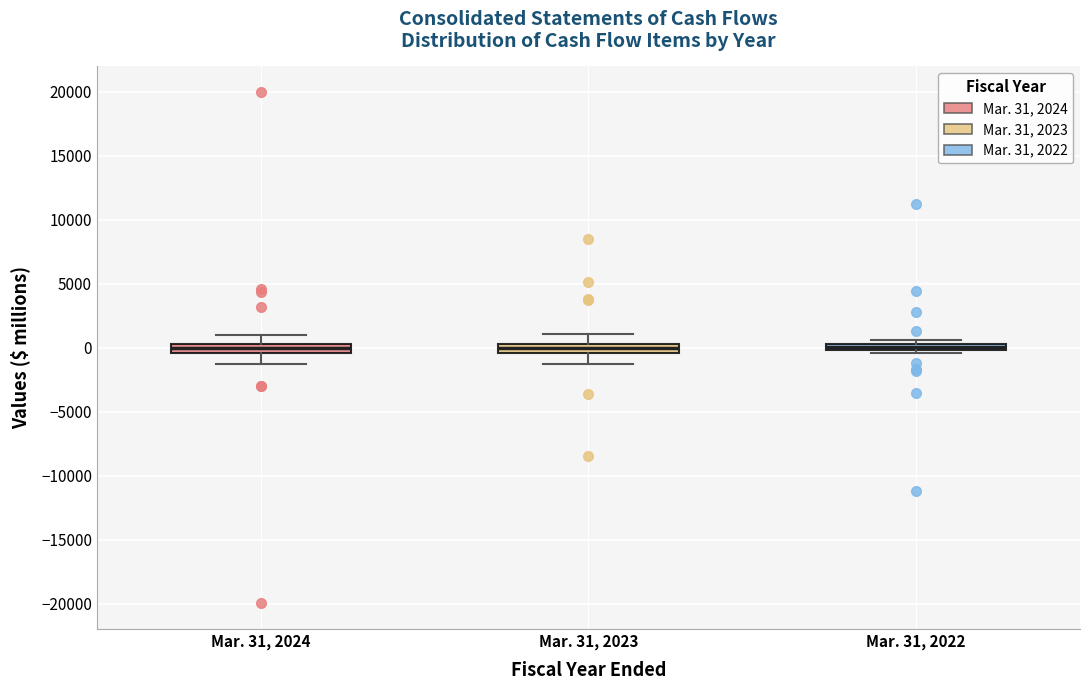

Where is the upper edge of the box for Mar. 31, 2022 on the y-axis? The values are not printed on the chart, so give them approximately, as read against the axis.

500